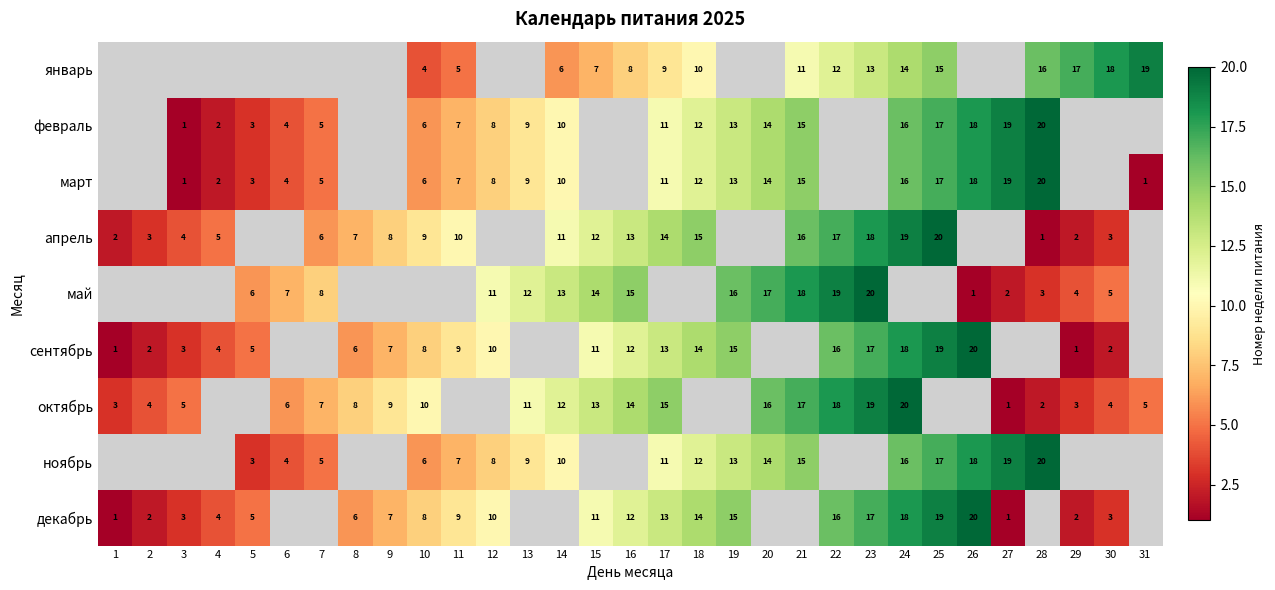

Is the value of октябрь at 7 greater than the value of май at 21?

No